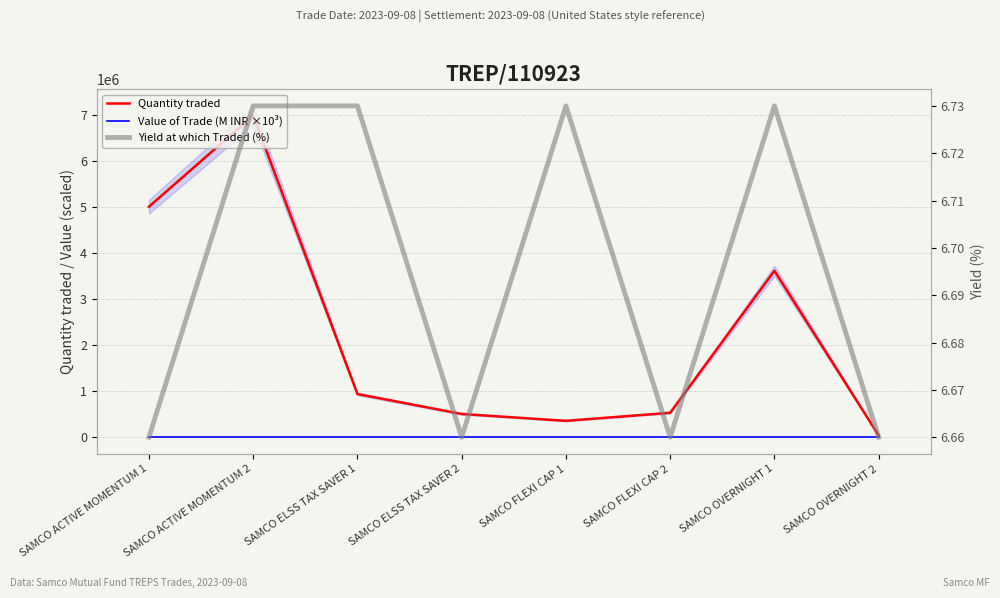

How many interior local valleys does the Value of Trade (M INR ×10³) series have?

1